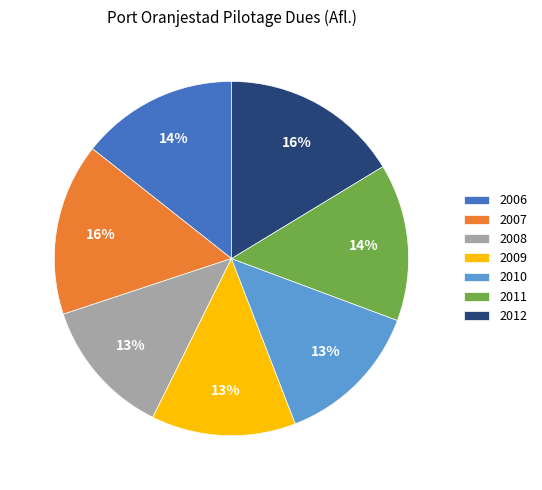

Approximately how many times larger is the value at 2007 compared to 2011?

1.1